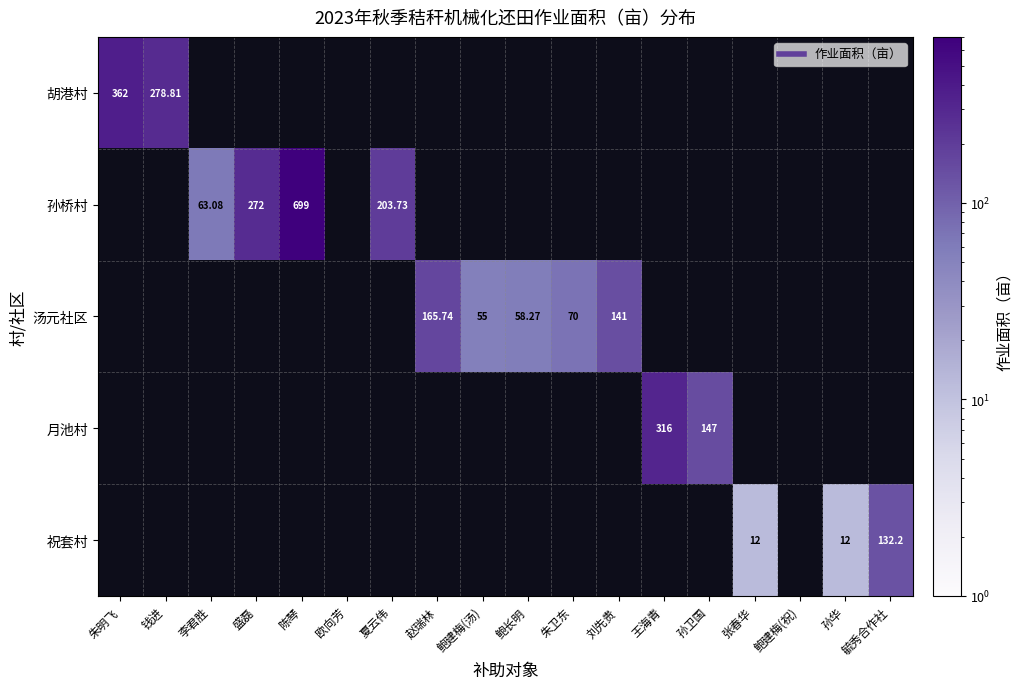

Rank the series at 盛磊 from highest to lowest value.

胡港村, 孙桥村, 汤元社区, 月池村, 祝套村